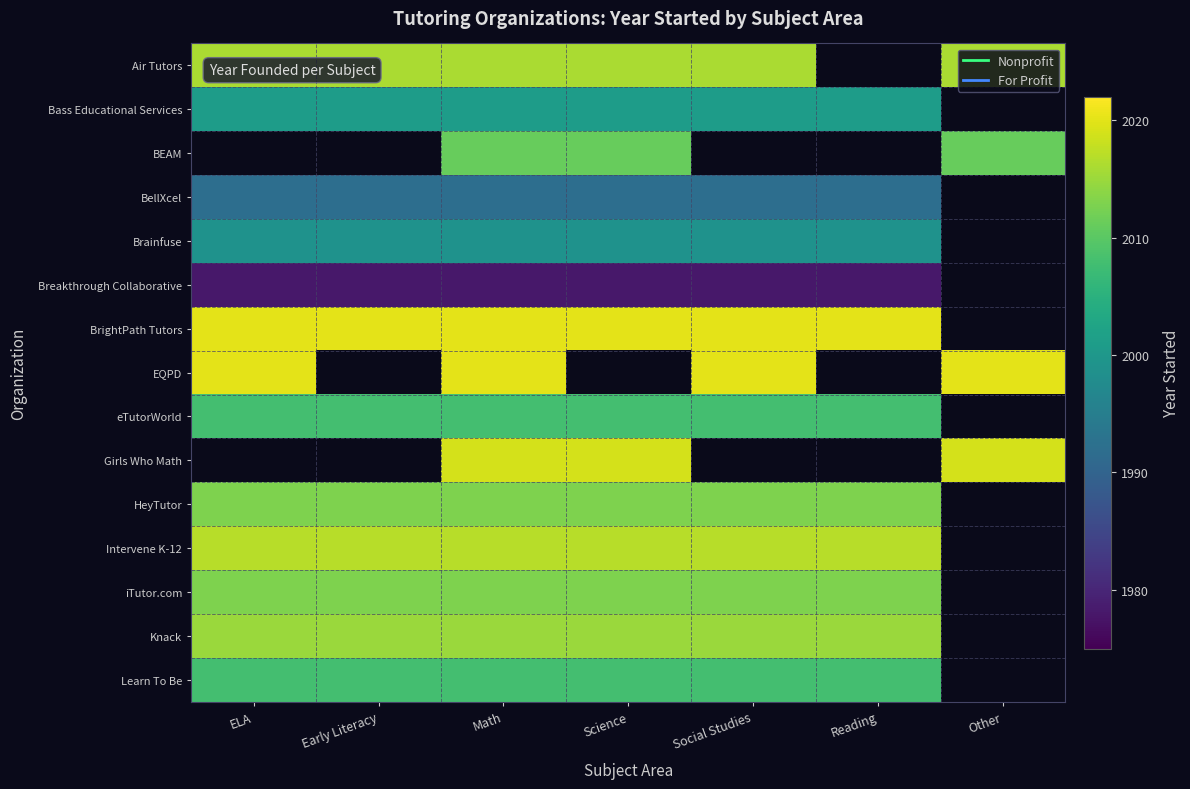

Where is Knack nearest to the value 2015?

ELA